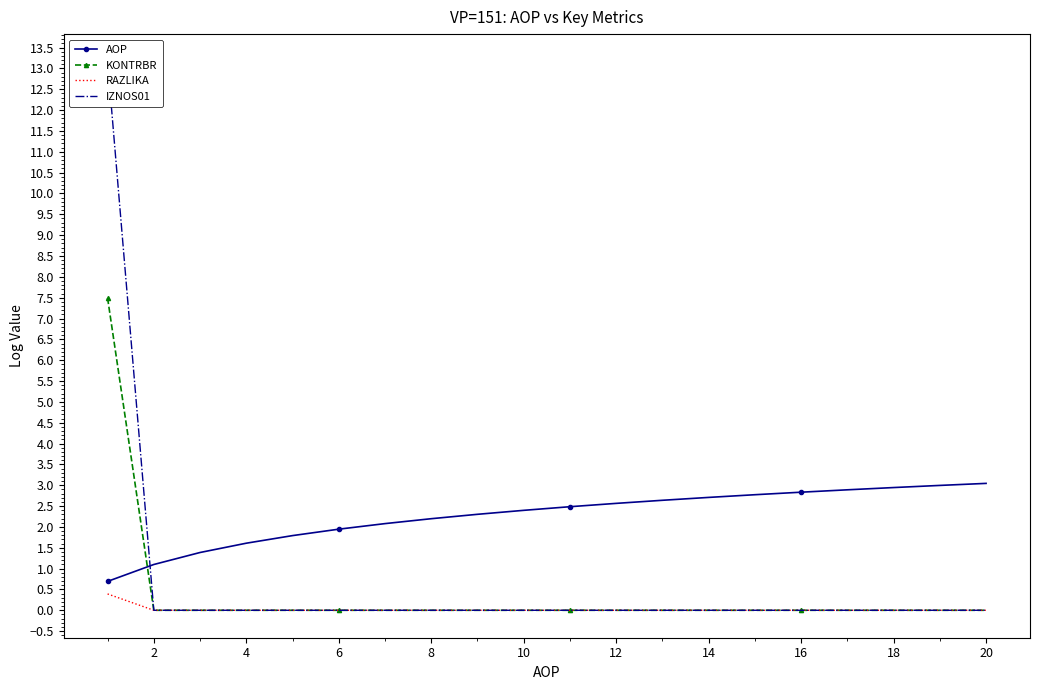

Is it true that AOP equals 1.9 at 6?

True